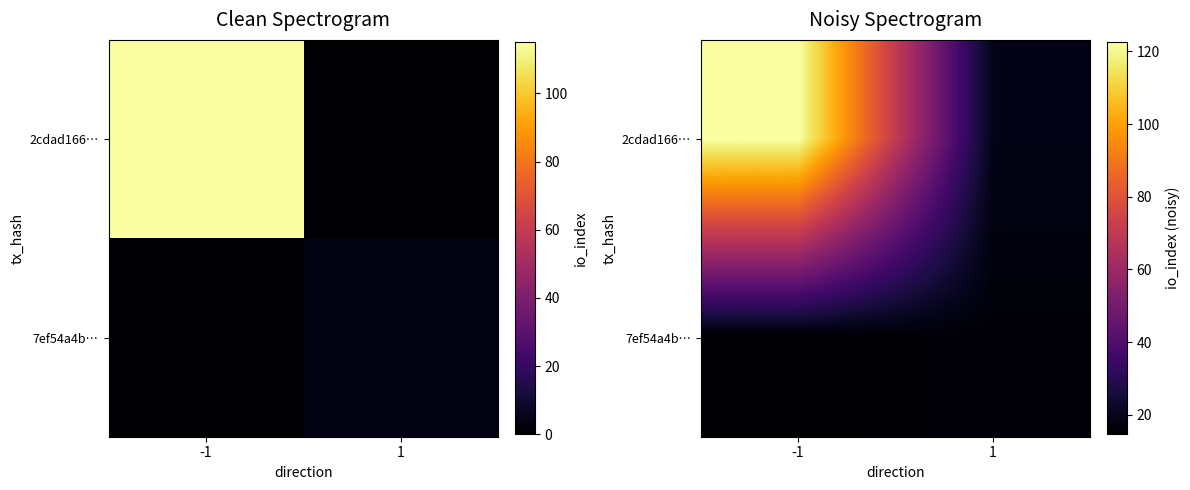

Which category has the highest value across all series?

-1